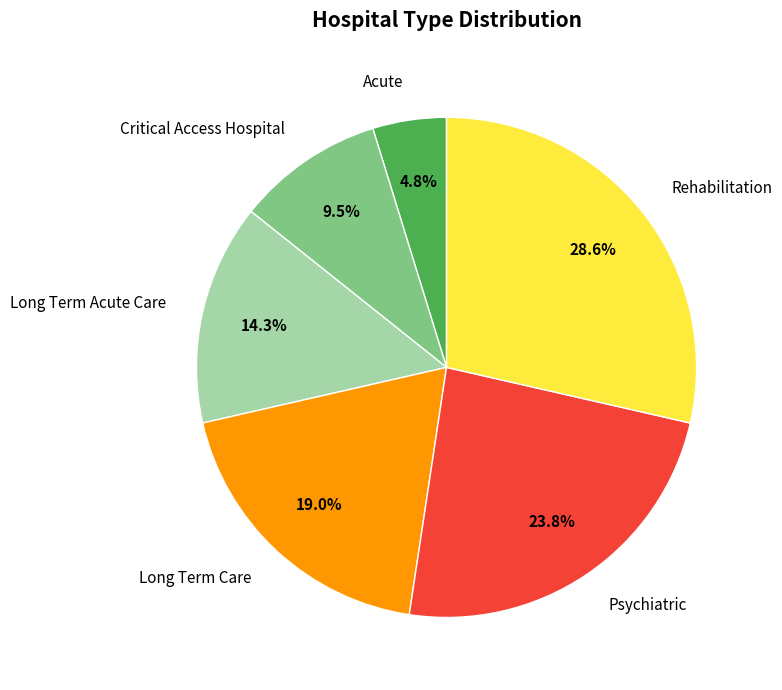

Which slice is the smallest?

Acute